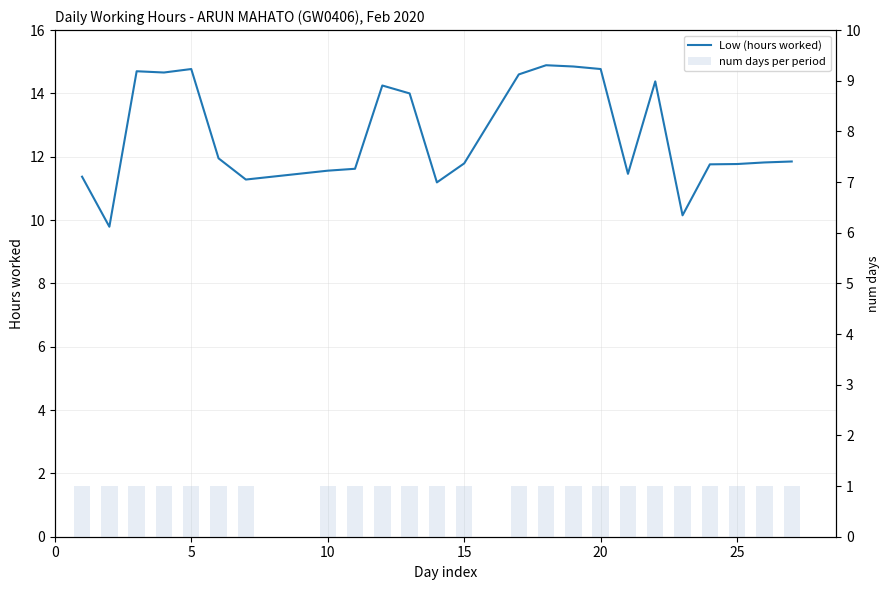

Reading left to right, transcribe all the data shown in this chart.

Low (hours worked): 11.4	9.8	14.7	14.7	14.8	11.9	11.3	11.6	11.6	14.2	14.0	11.2	11.8	14.6	14.9	14.8	14.8	11.5	14.4	10.2	11.8	11.8	11.8	11.8
num days per period: 1.0	1.0	1.0	1.0	1.0	1.0	1.0	1.0	1.0	1.0	1.0	1.0	1.0	1.0	1.0	1.0	1.0	1.0	1.0	1.0	1.0	1.0	1.0	1.0